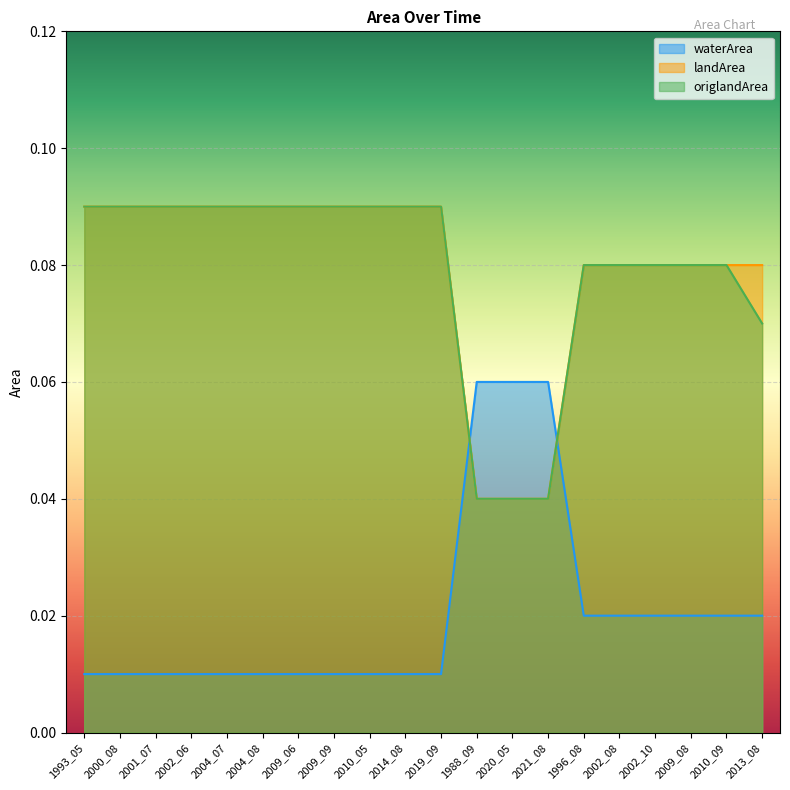

Reading left to right, what are all the values shown in this chart?

waterArea: 0.0	0.0	0.0	0.0	0.0	0.0	0.0	0.0	0.0	0.0	0.0	0.1	0.1	0.1	0.0	0.0	0.0	0.0	0.0	0.0
landArea: 0.1	0.1	0.1	0.1	0.1	0.1	0.1	0.1	0.1	0.1	0.1	0.0	0.0	0.0	0.1	0.1	0.1	0.1	0.1	0.1
origlandArea: 0.1	0.1	0.1	0.1	0.1	0.1	0.1	0.1	0.1	0.1	0.1	0.0	0.0	0.0	0.1	0.1	0.1	0.1	0.1	0.1